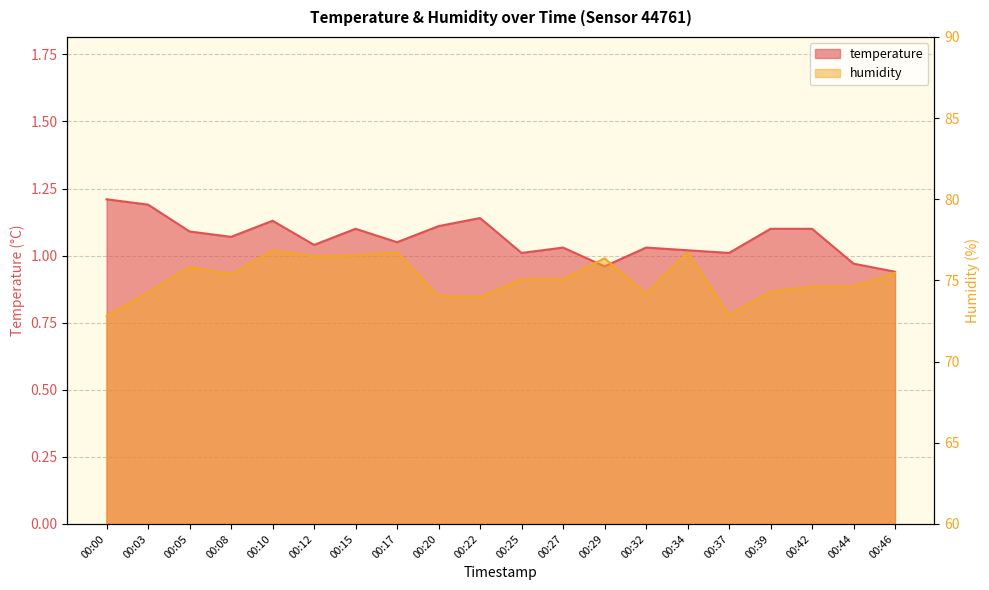

The value of temperature at 00:42 is 0.6. True or false?

False